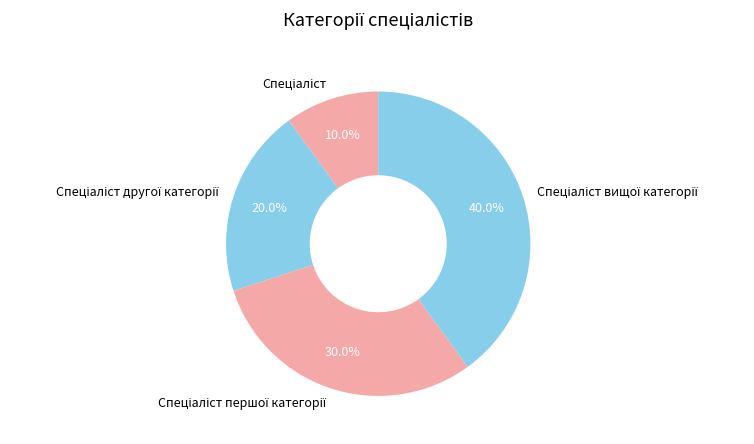

Is there a majority slice in this chart?

No